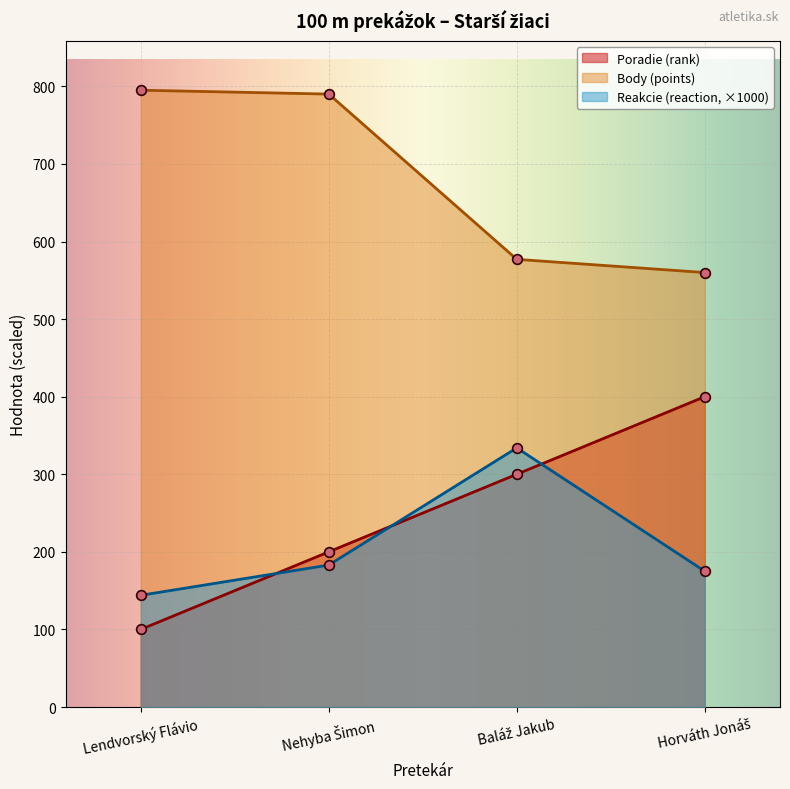

What position from the right is Nehyba Šimon?

3